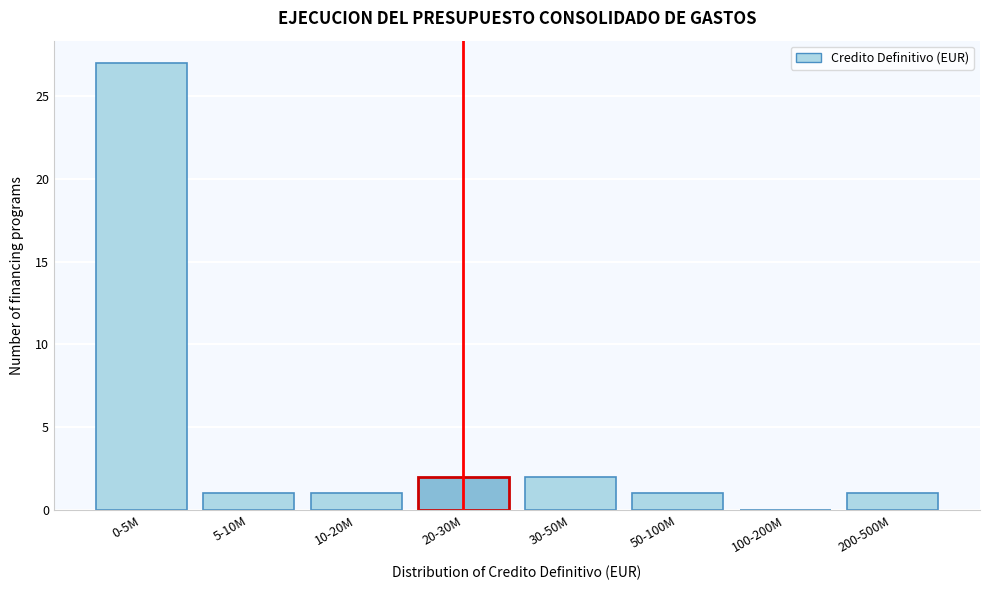

Reading left to right, extract all data points from this chart.

0-5M=27	5-10M=1	10-20M=1	20-30M=2	30-50M=2	50-100M=1	100-200M=0	200-500M=1